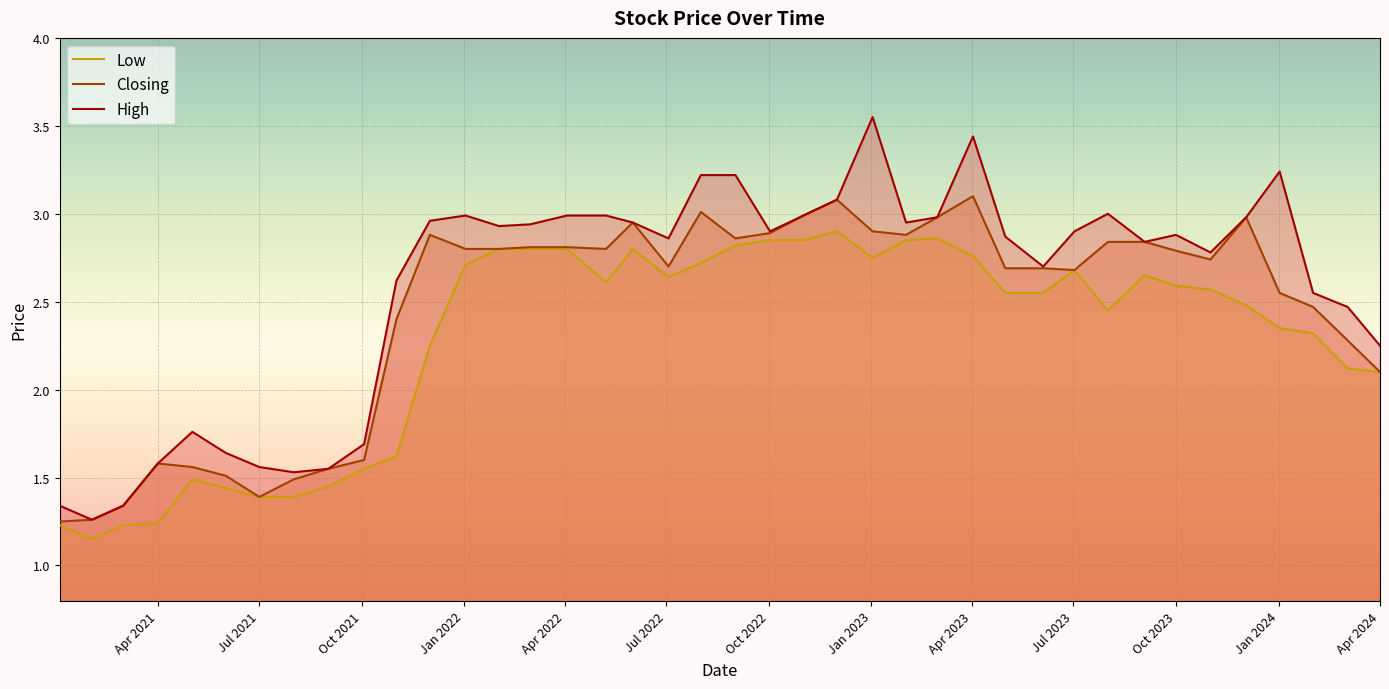

What is the average value of the High series?

2.6